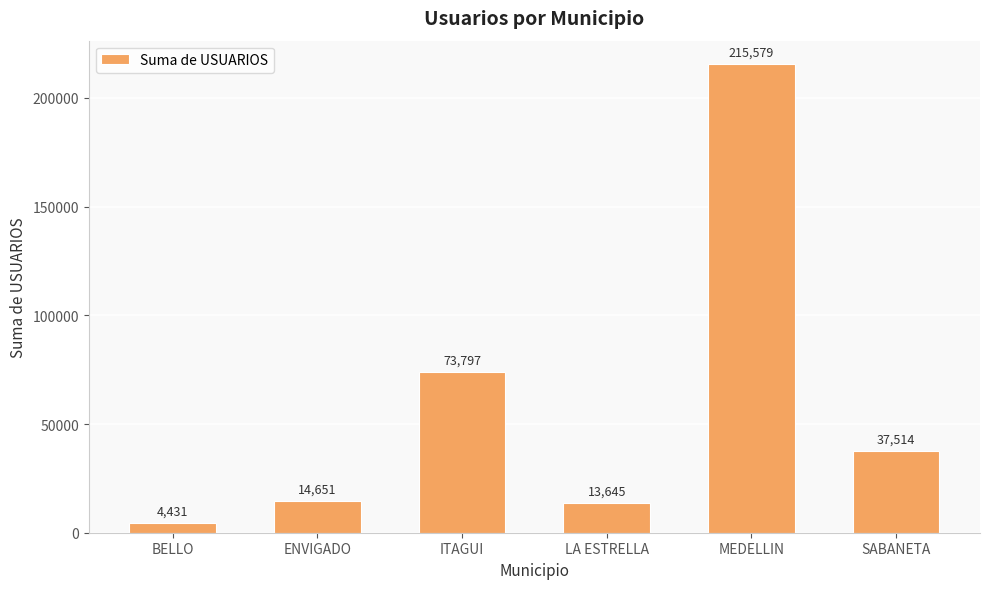

What position from the right is MEDELLIN?

2